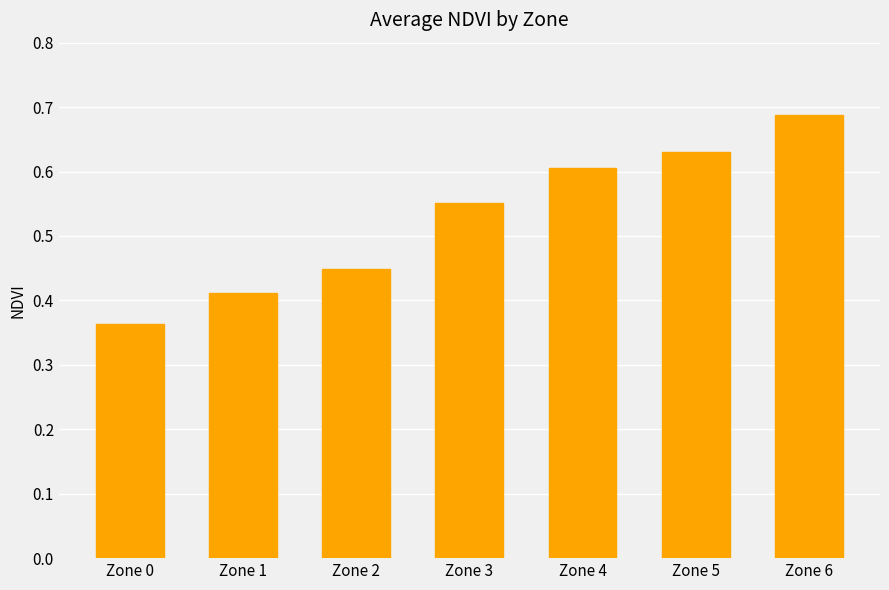

What is the average value?

0.5